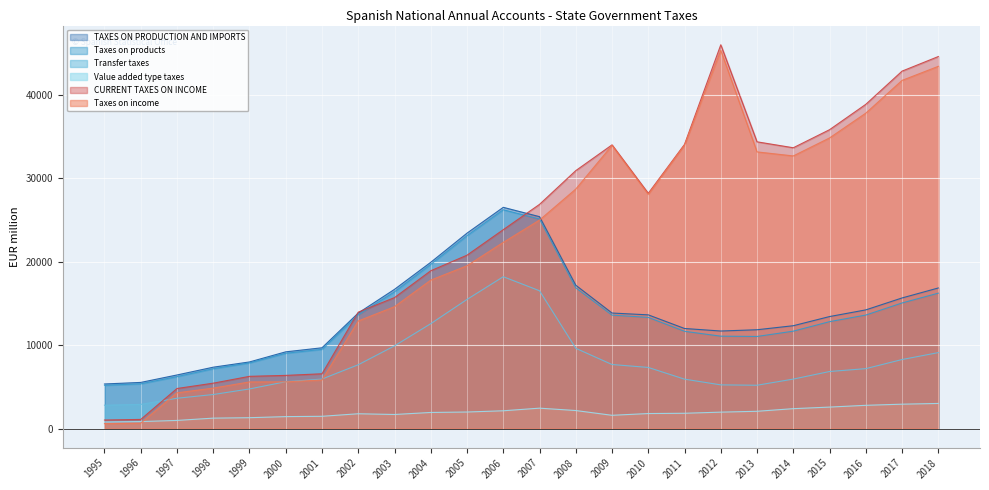

At which label does Value added type taxes first exceed 1927?

2005